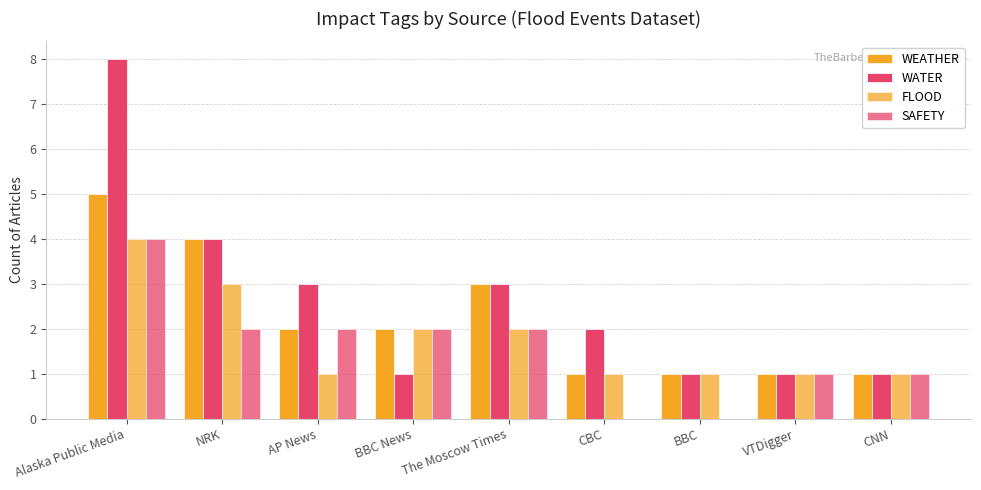

Rank the categories by WATER value from lowest to highest.

BBC News, BBC, VTDigger, CNN, CBC, AP News, The Moscow Times, NRK, Alaska Public Media